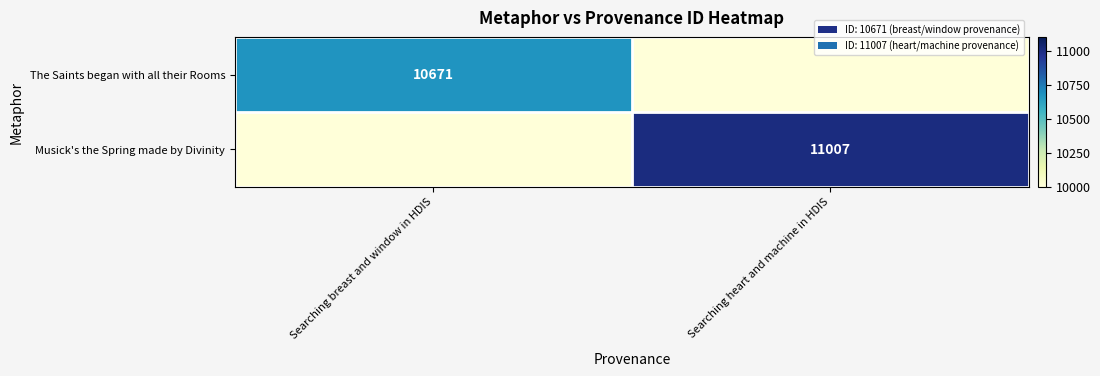

Is it true that Musick's the Spring made by Divinity equals 4631 at Searching heart and machine in HDIS?

False